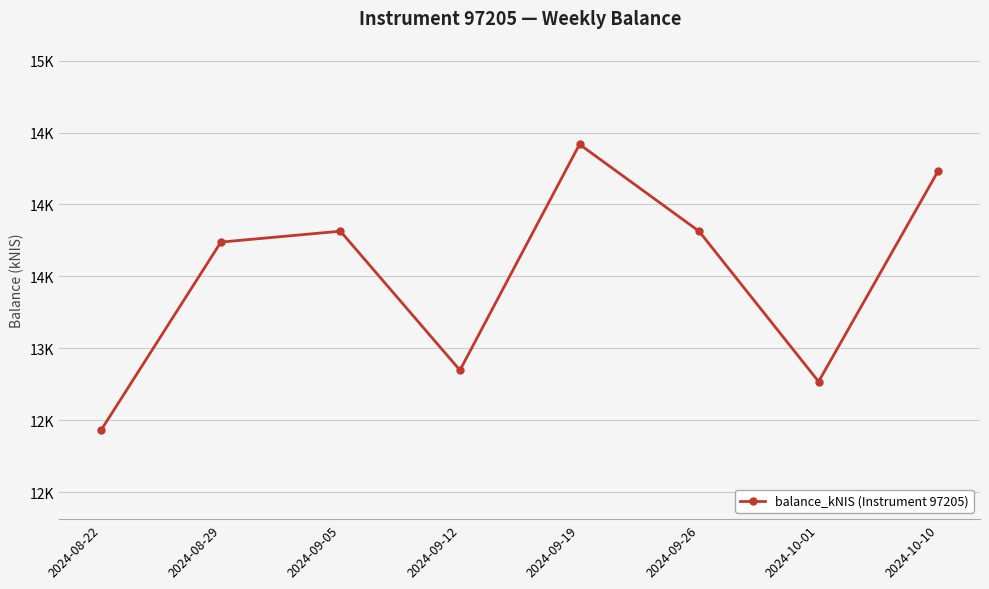

What is the change in value from 2024-08-22 to 2024-09-05?

+1380.6